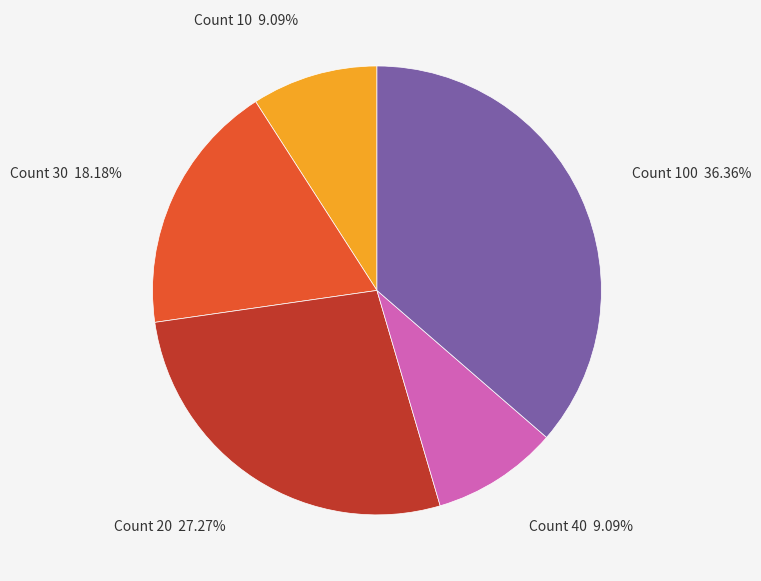

How many slices are in this pie chart?

5